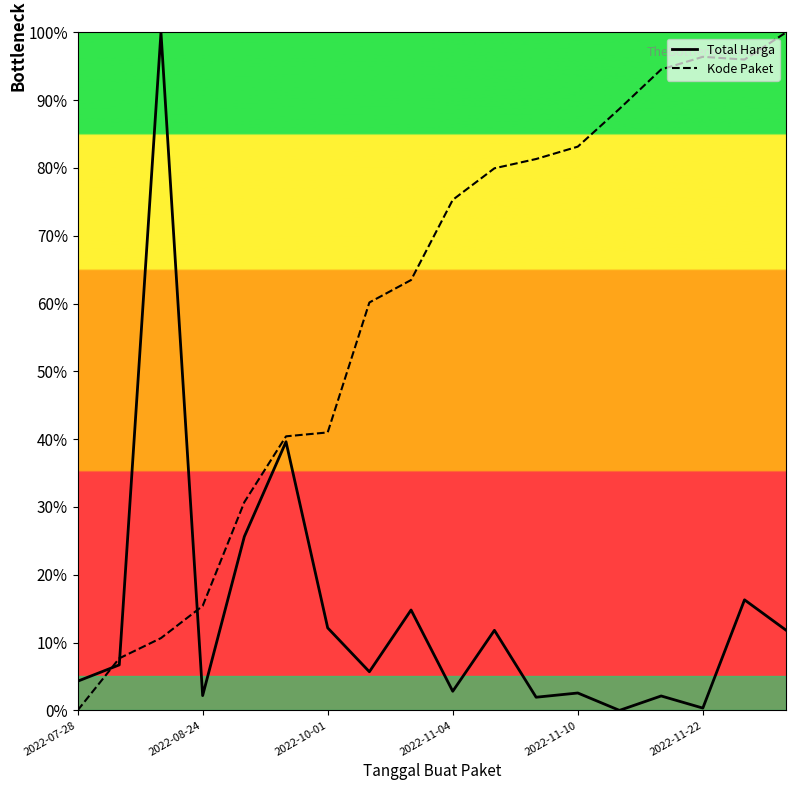

True or false: Kode Paket has more than 0 interior local peaks.

True